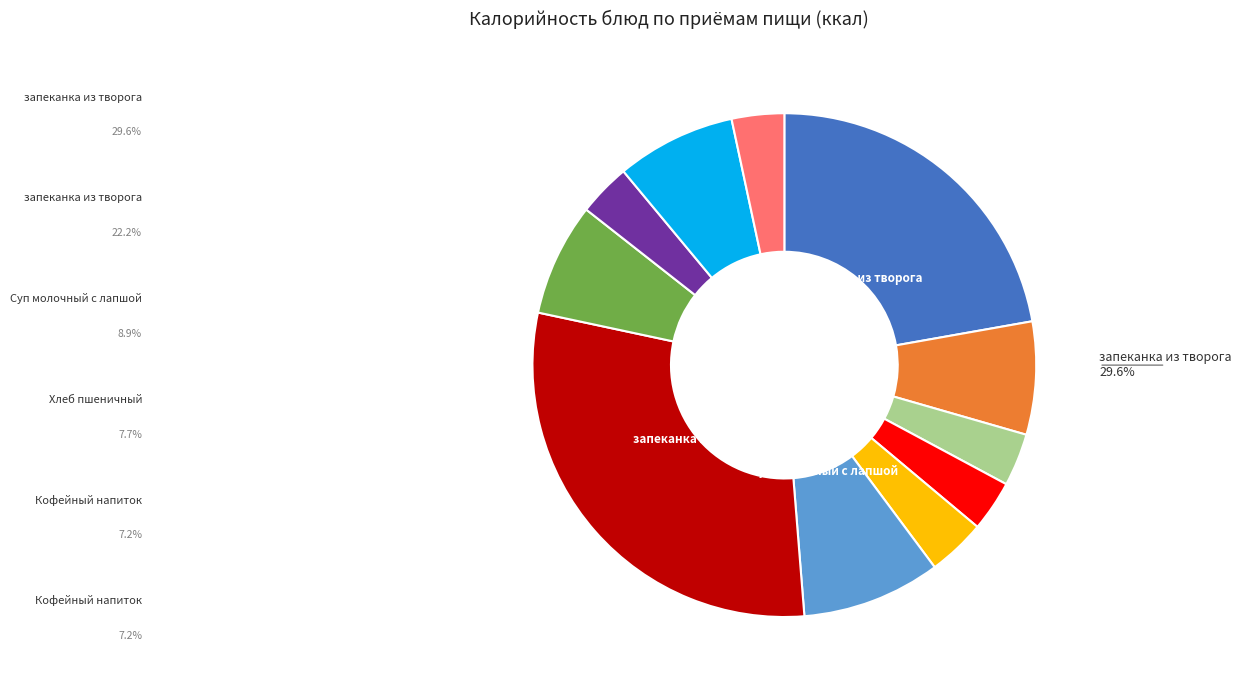

Is there a majority slice in this chart?

No